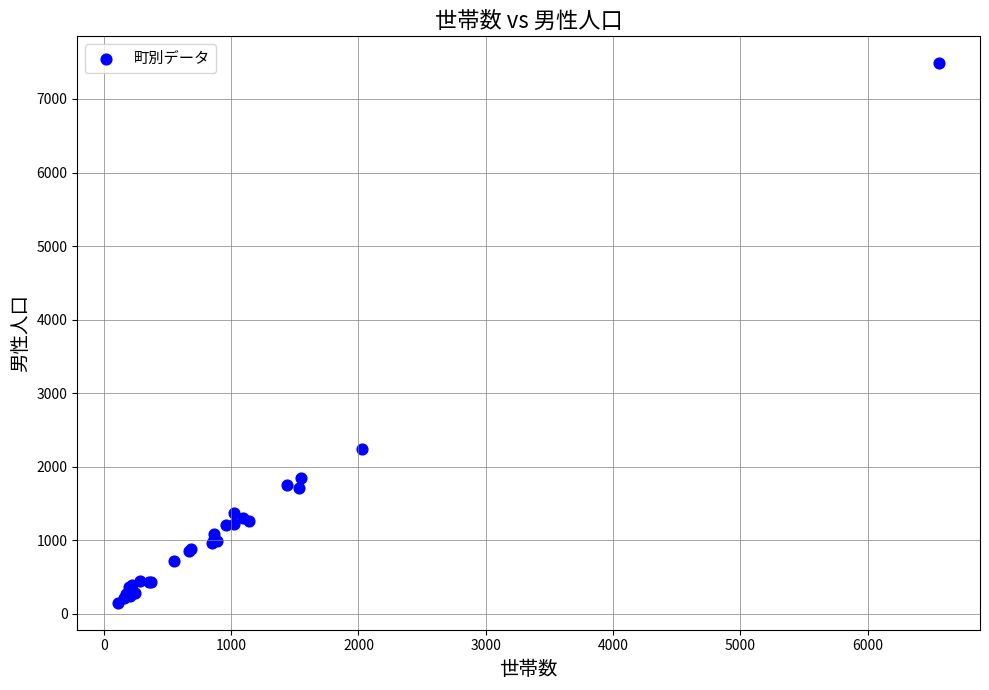

What Y value in the scatter plot is closest to 3817?

2237